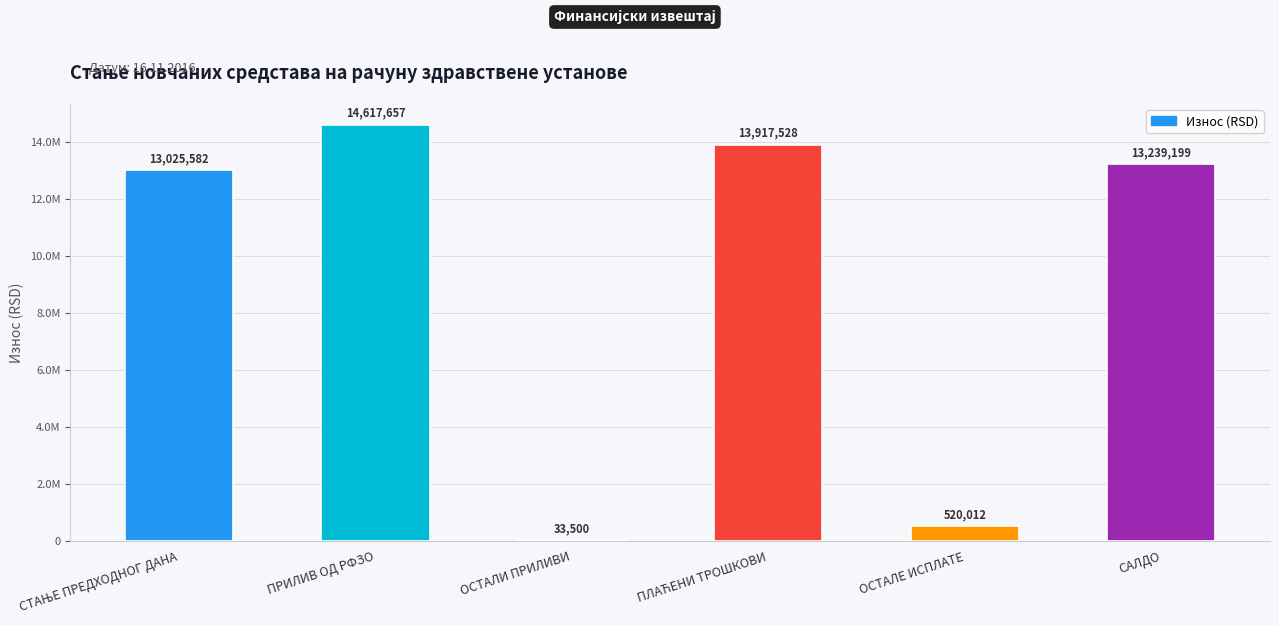

The value at САЛДО is 8455690.3. True or false?

False